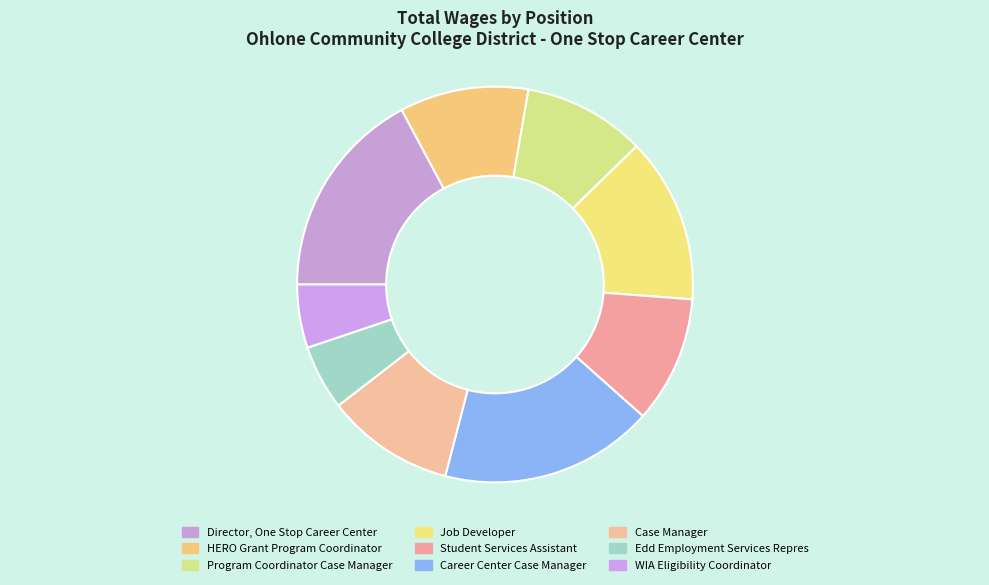

To the nearest percent, what is the difference between the largest and smallest slice percentages?

12%